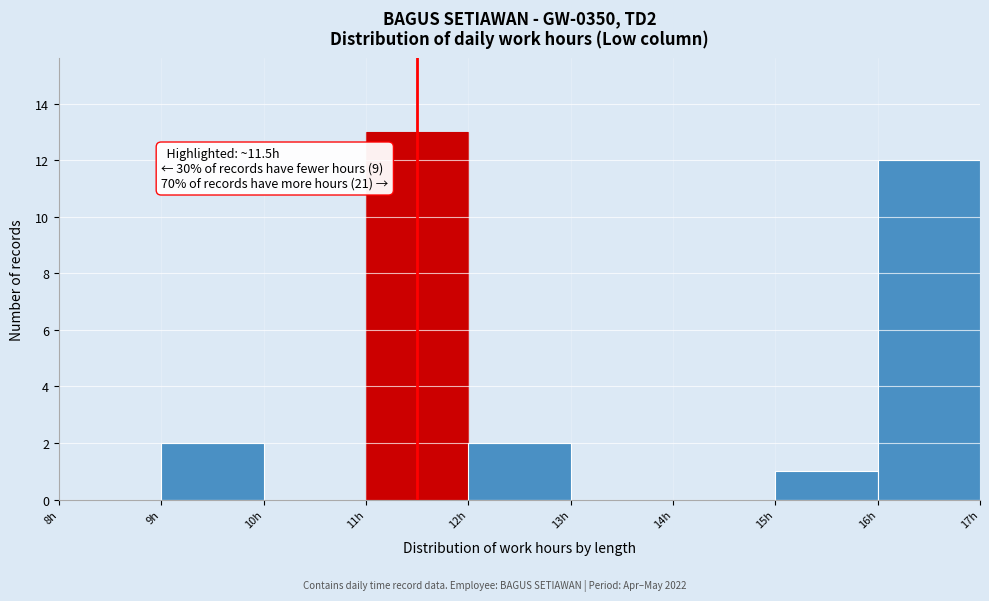

Over which range of the x-axis is the bar tallest?

11 to 12